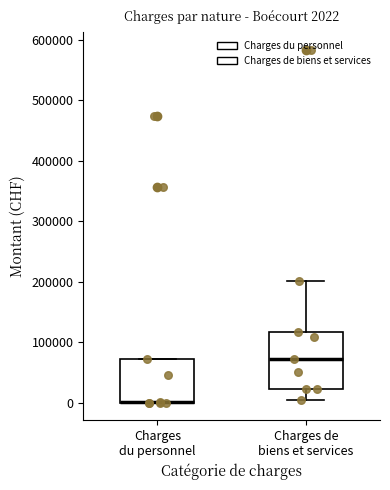

Which box is the tallest, from its lower edge to its upper edge?

Charges de biens et services